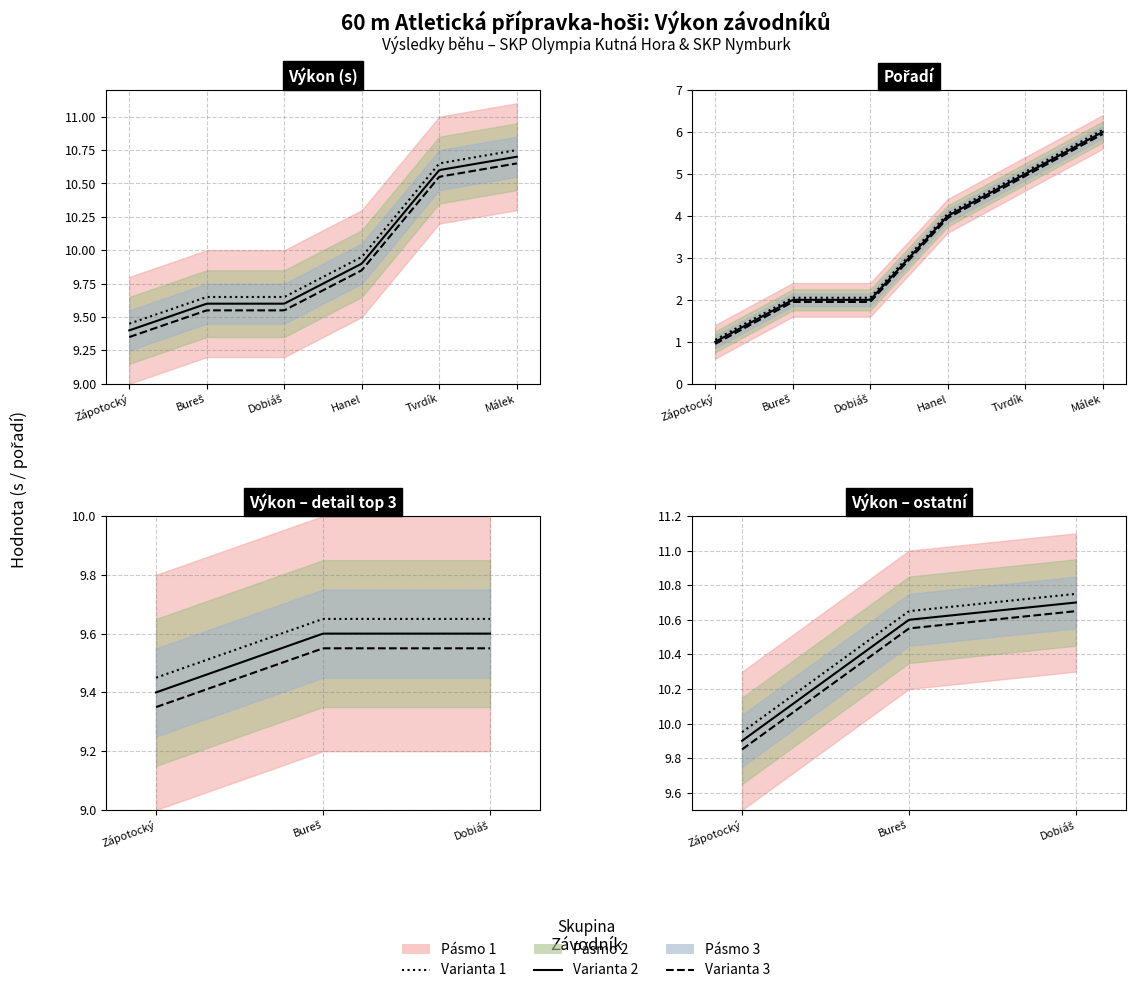

Reading right to left, extract all data points from this chart.

Výkon: 10.7	10.6	9.9	9.6	9.6	9.4
Pořadí: 6.0	5.0	4.0	2.0	2.0	1.0